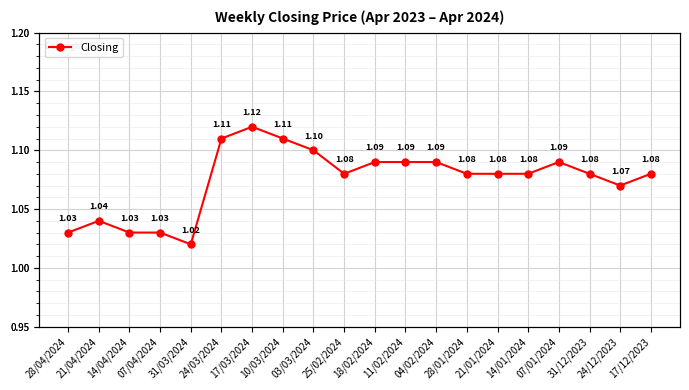

What is the ratio of the value at 31/03/2024 to the value at 14/01/2024?

0.9